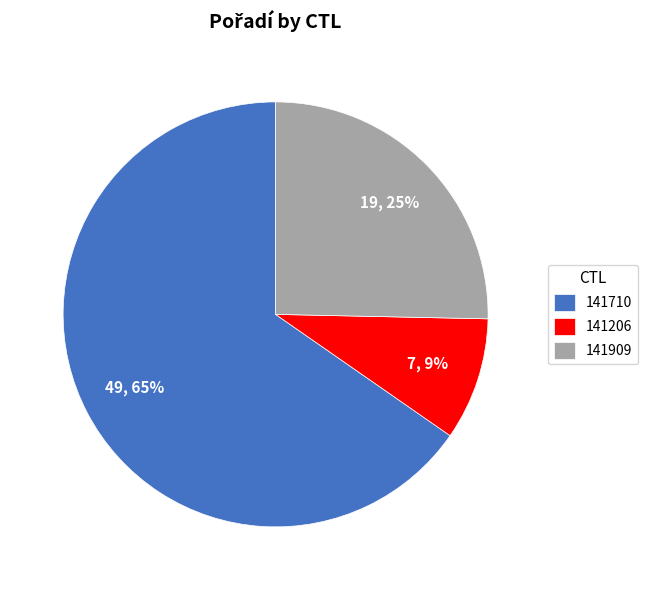

To the nearest percent, what is the average slice percentage?

33%